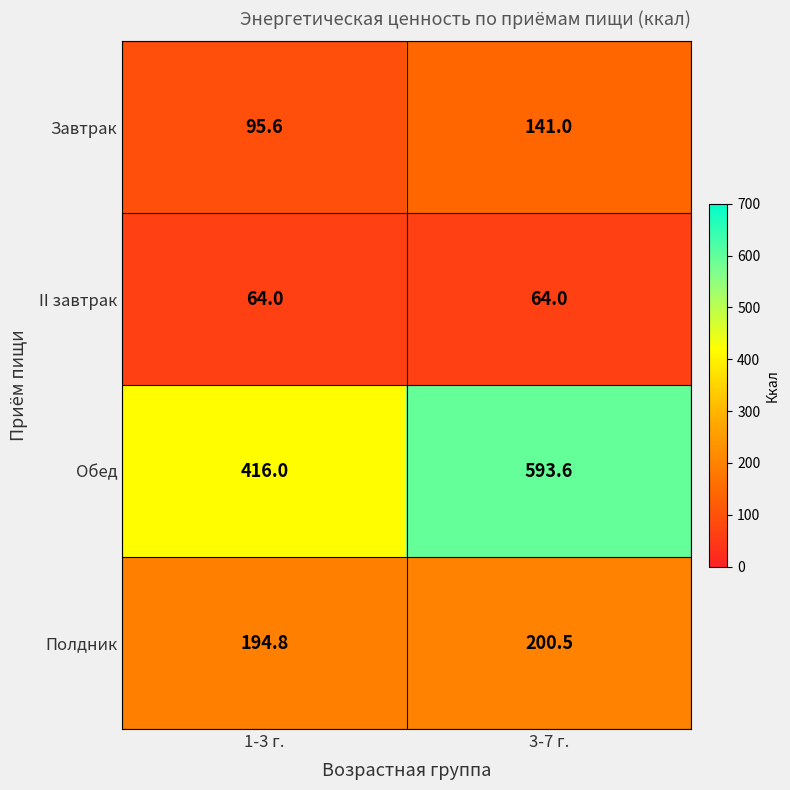

Reading left to right, extract all data points from this chart.

Завтрак: 1-3 г.=95.6	3-7 г.=141.0
II завтрак: 1-3 г.=64.0	3-7 г.=64.0
Обед: 1-3 г.=416.0	3-7 г.=593.6
Полдник: 1-3 г.=194.8	3-7 г.=200.5